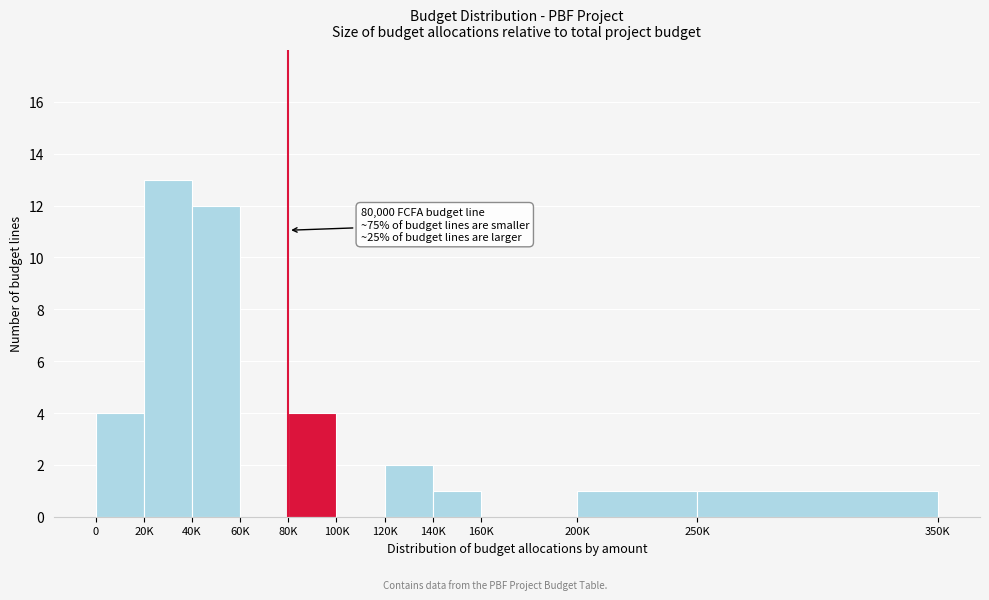

Reading left to right, list all the values displayed in this chart.

0=4	20K=13	40K=12	60K=0	80K=4	100K=0	120K=2	140K=1	160K=0	200K=1	250K=1